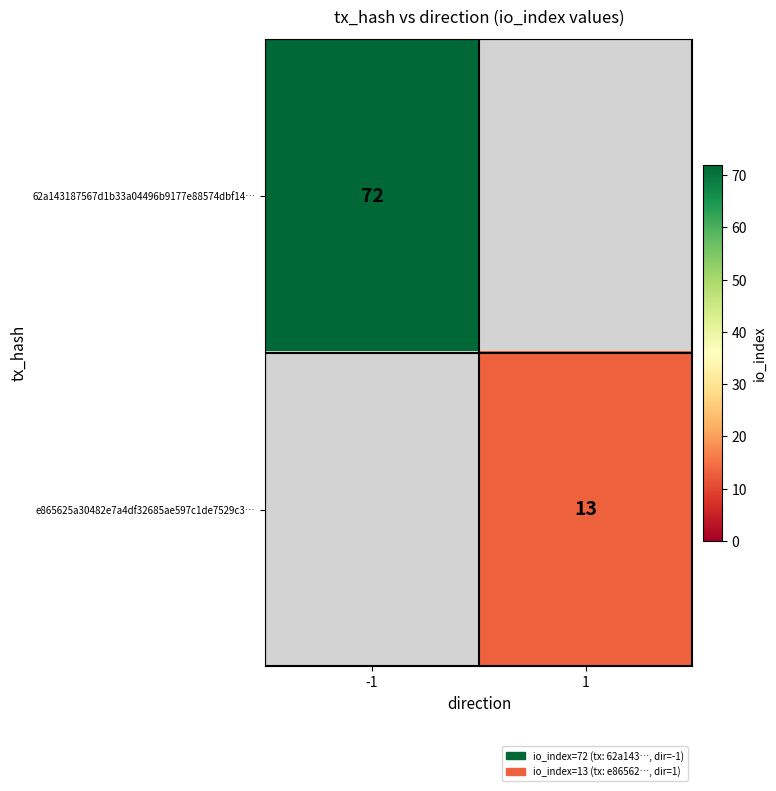

Is it true that e865625a30482e7a4df32685ae597c1de7529c3… equals 20 at 1?

False